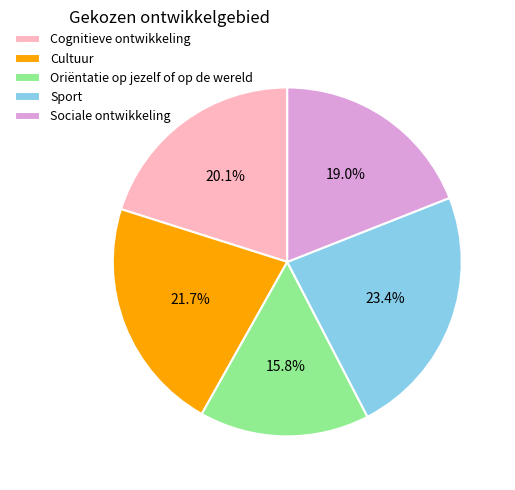

True or false: Cultuur accounts for 22% of the total.

True